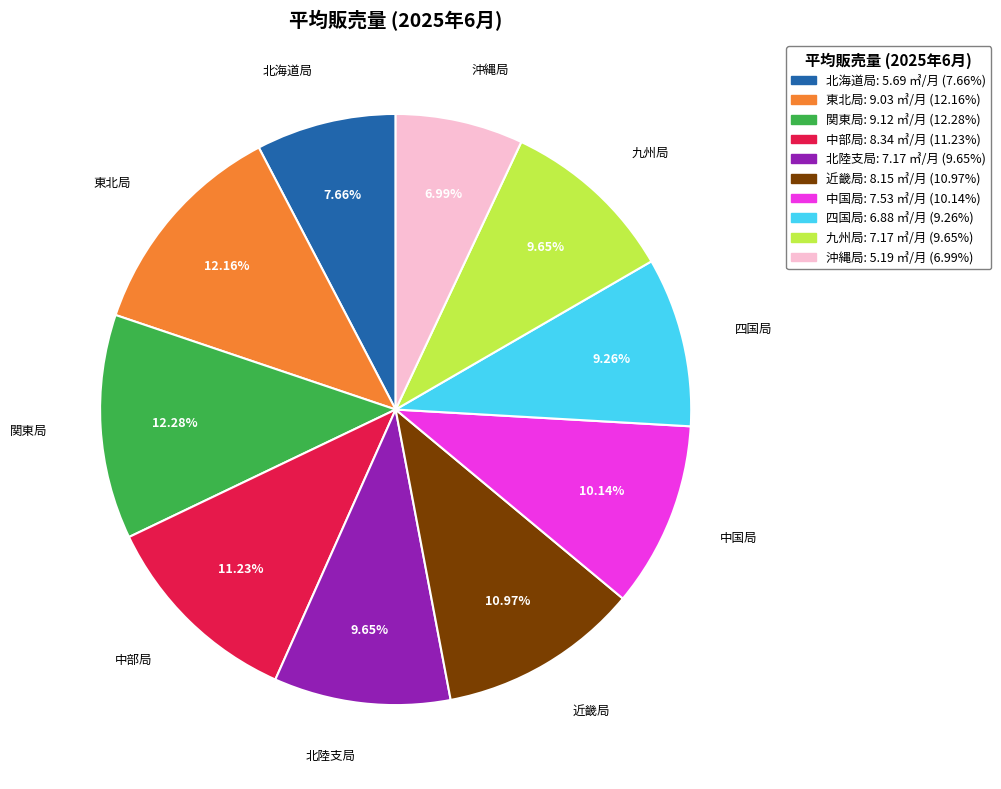

Does any single category account for the majority?

No